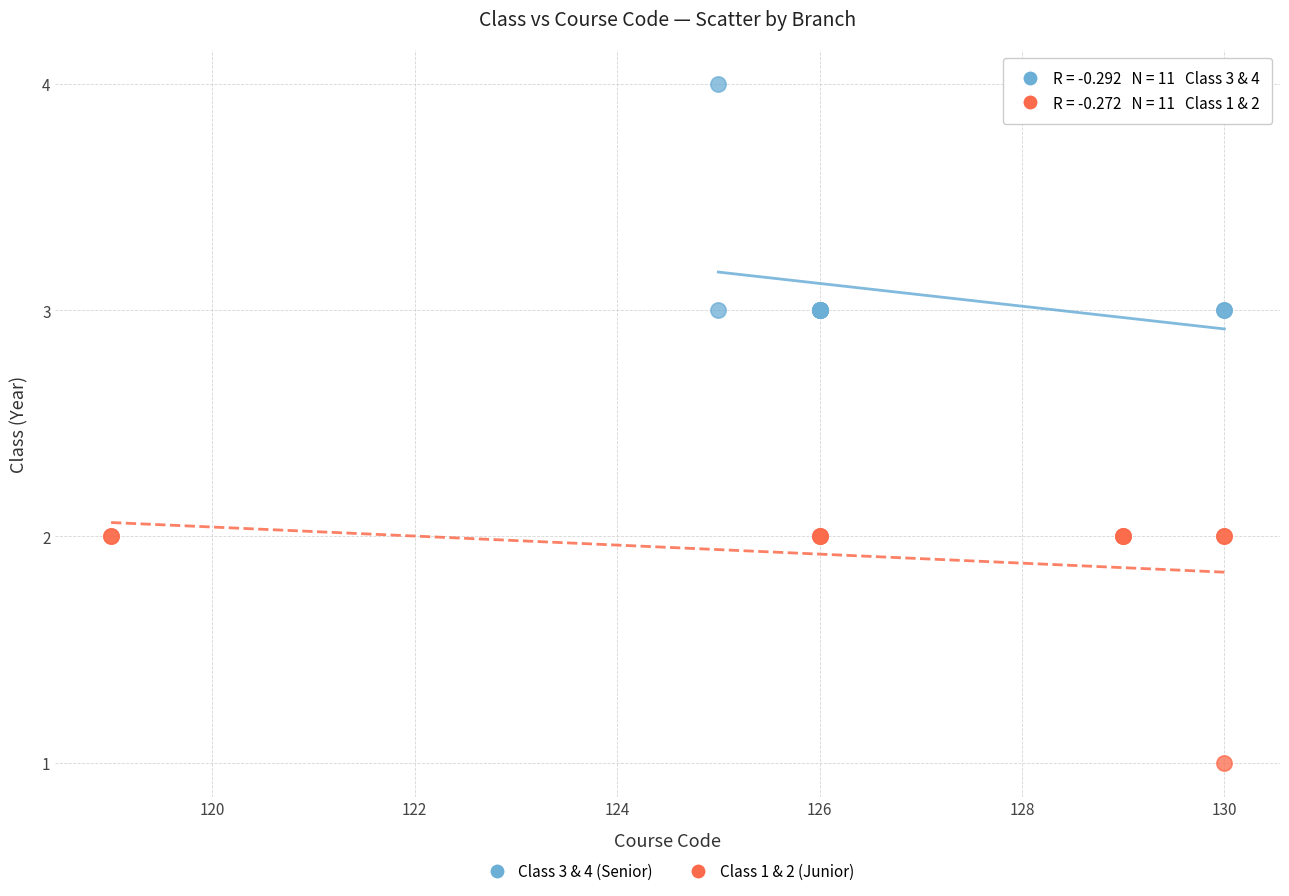

Which series reaches the maximum Y coordinate?

Class 3 & 4 (Senior)